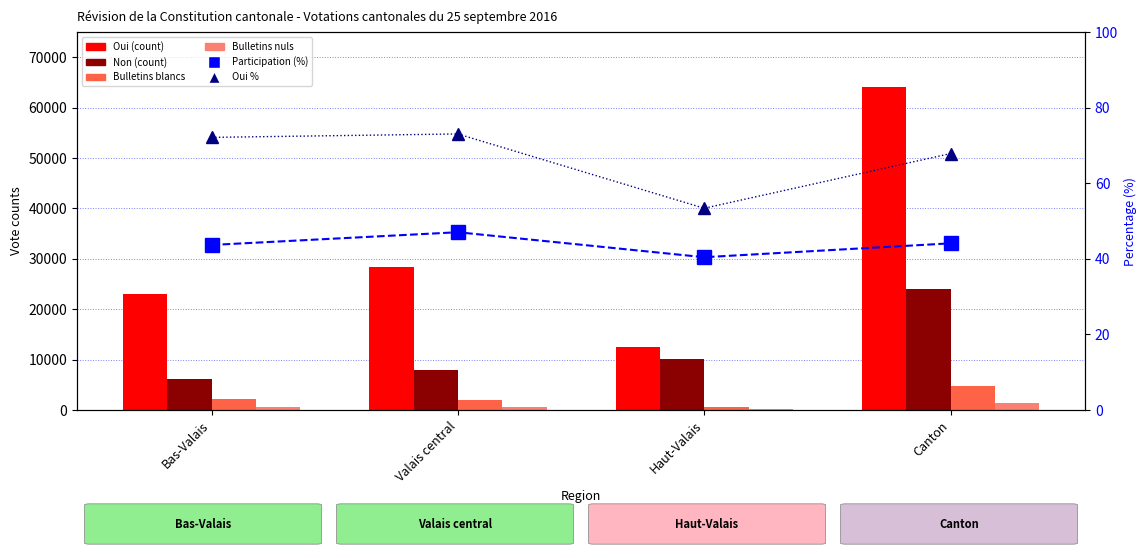

At which label does Bulletins blancs first exceed 2111?

Canton